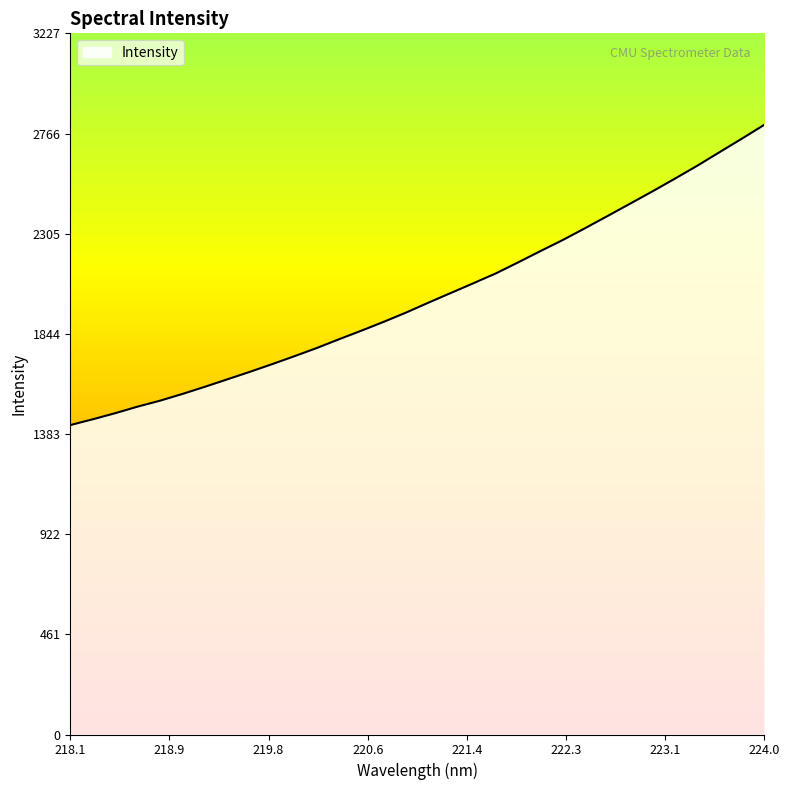

What is the difference between the second highest and minimum values?

1318.5